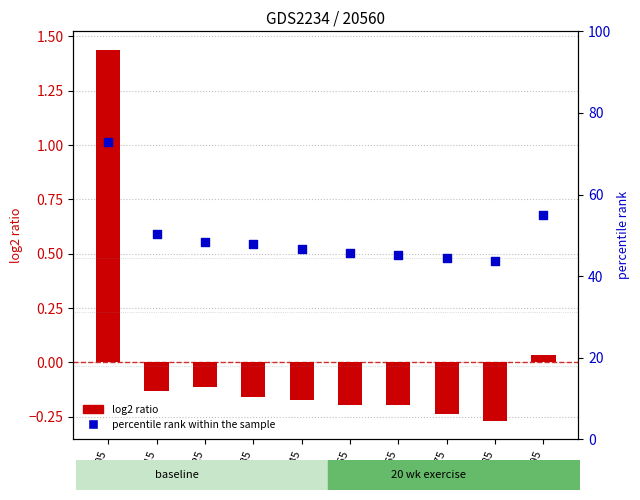

What are all the series names shown in the legend?

log2 ratio, percentile rank within the sample